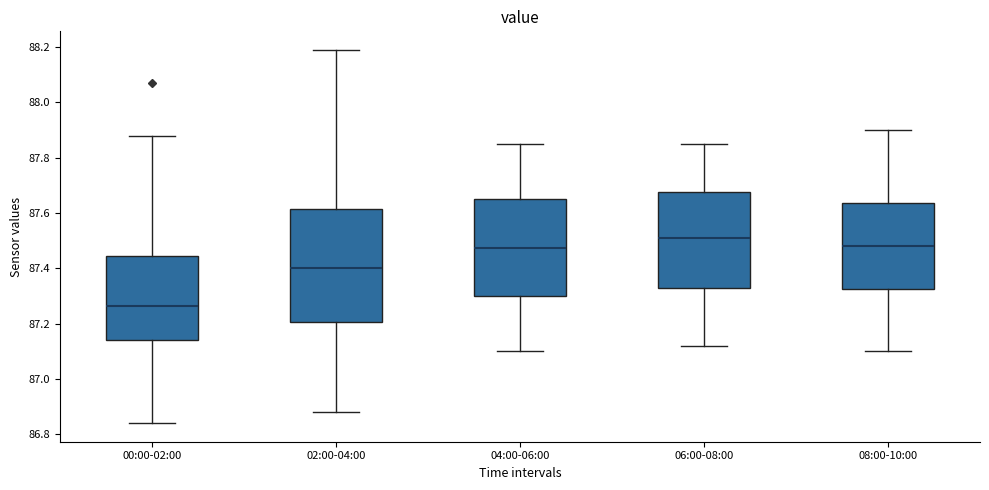

Which box is the tallest, from its lower edge to its upper edge?

02:00-04:00